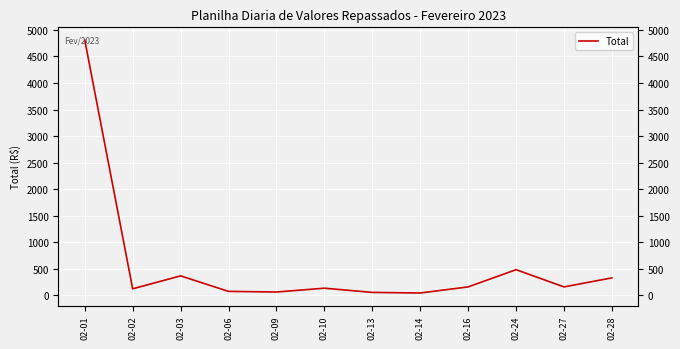

At which category does the data reach its first local valley?

02-02